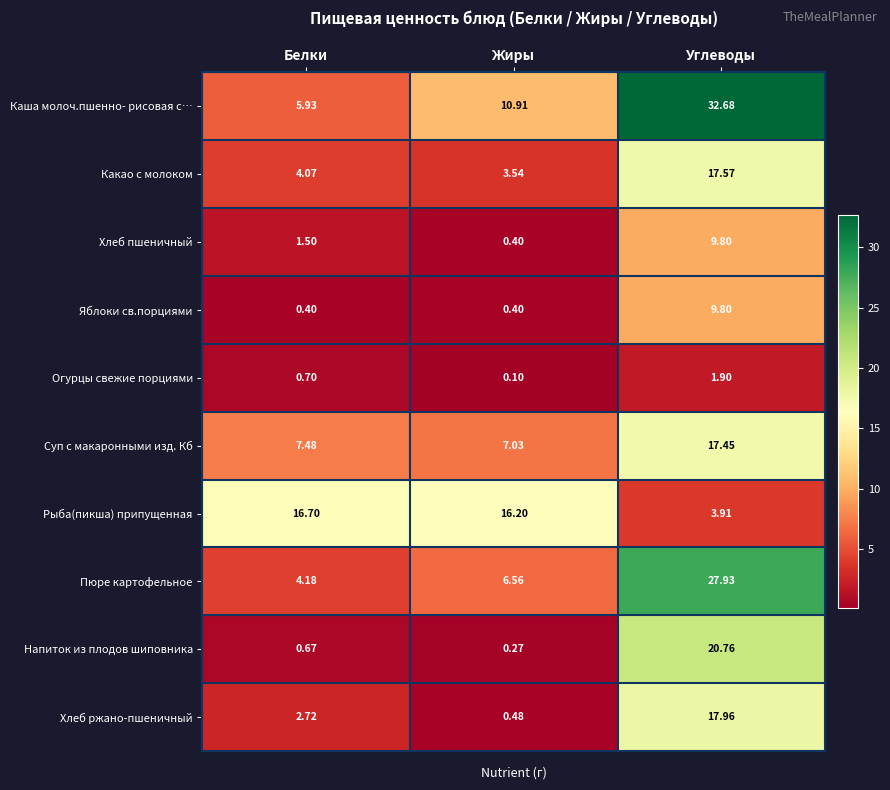

At which category does the chart reach its peak across all series?

Углеводы